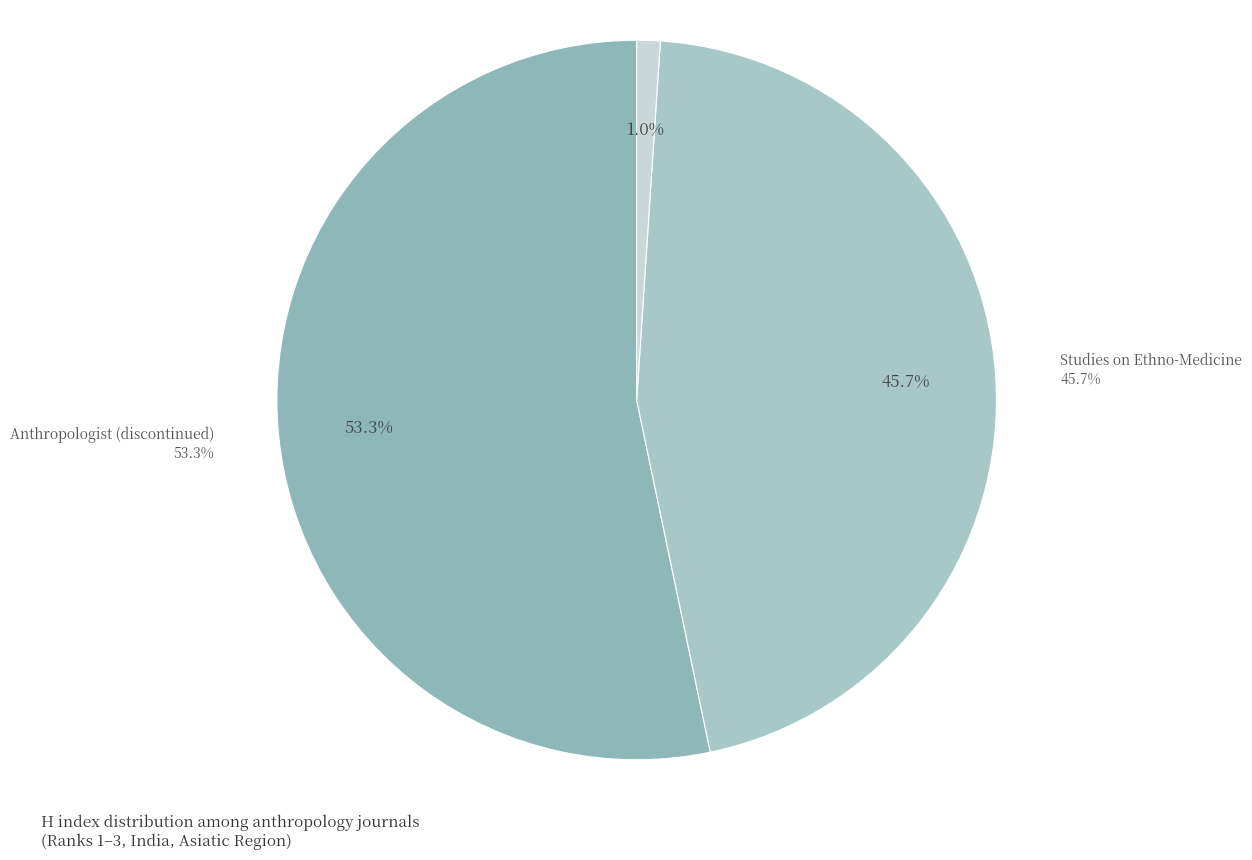

To the nearest percent, what portion does Anthropologist (discontinued) represent?

53%